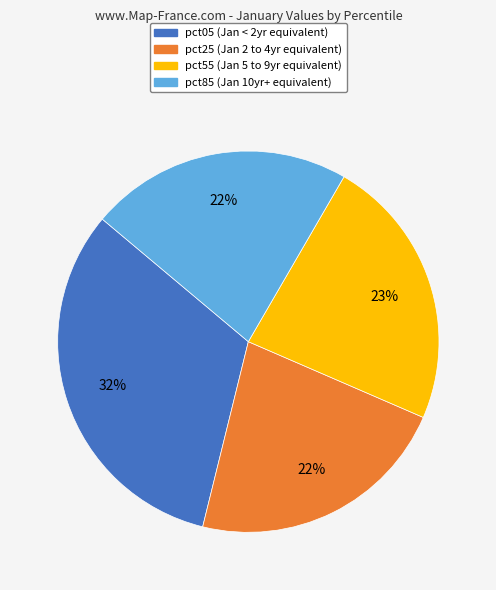

To the nearest percent, what is the difference between the largest and smallest slice percentages?

10%